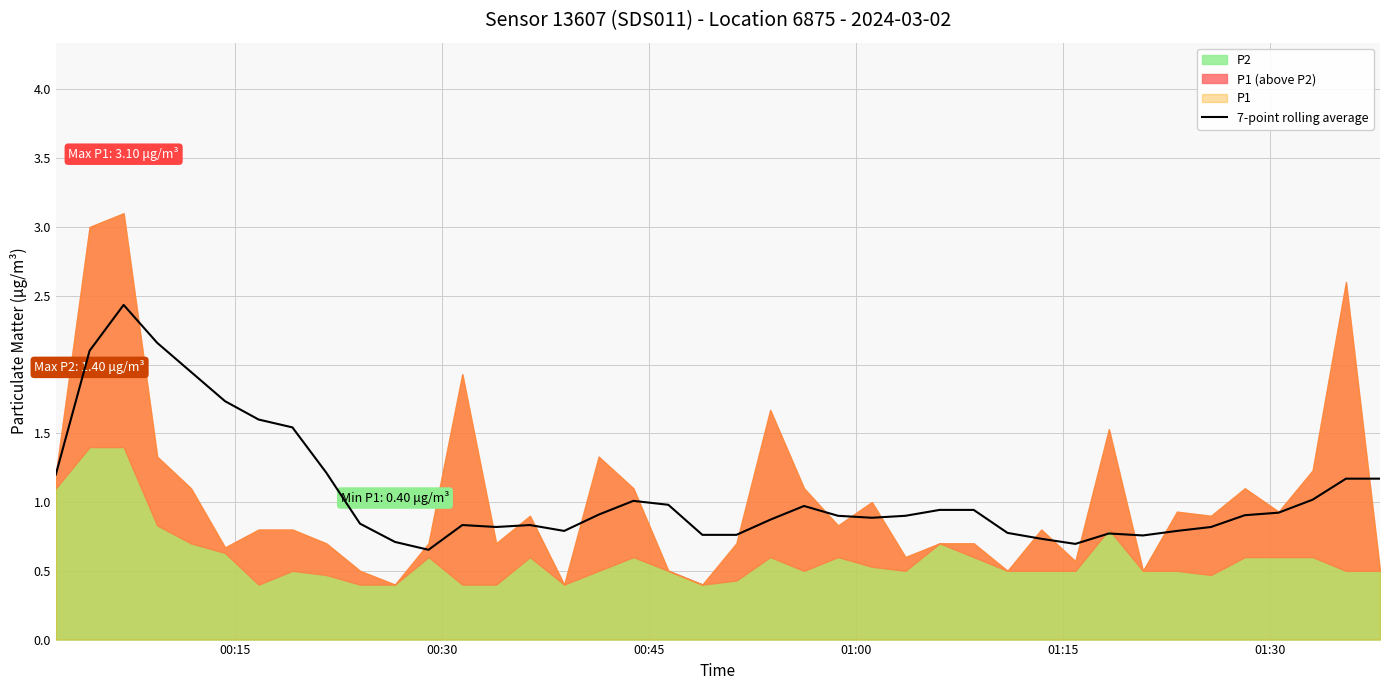

Reading right to left, transcribe all the data shown in this chart.

1.2	1.2	1.0	0.9	0.9	0.8	0.8	0.8	0.8	0.7	0.7	0.8	0.9	0.9	0.9	0.9	0.9	1.0	0.9	0.8	0.8	1.0	1.0	0.9	0.8	0.8	0.8	0.8	0.7	0.7	0.8	1.2	1.5	1.6	1.7	1.9	2.2	2.4	2.1	1.2